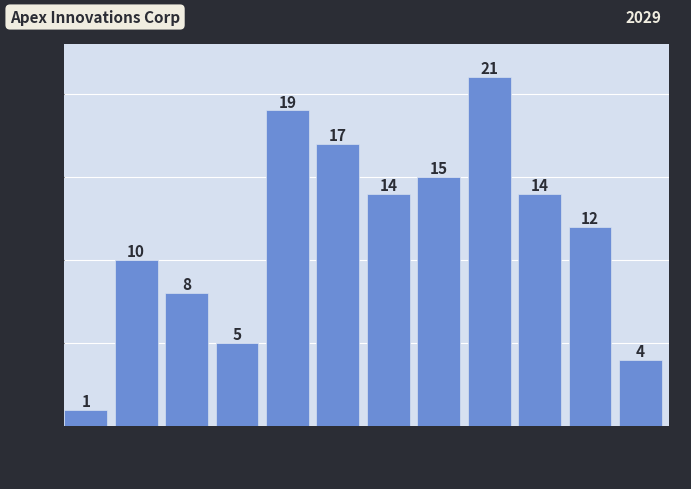

Over which range of the x-axis is the bar tallest?

210 to 220